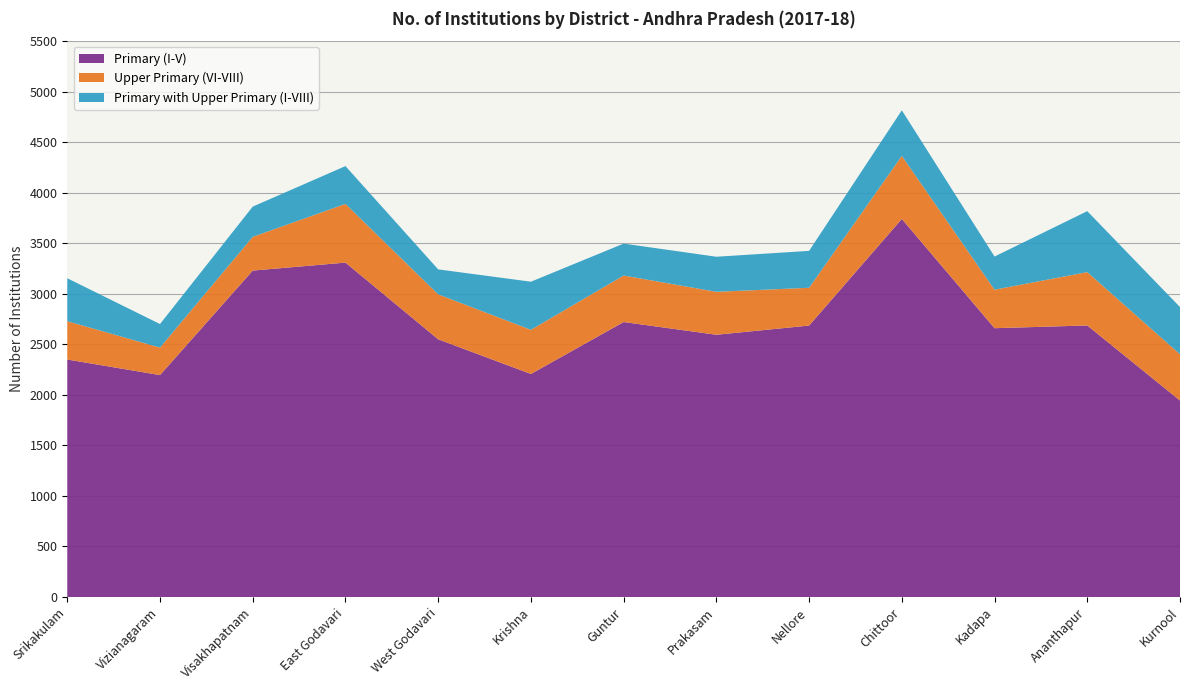

Reading left to right, extract all data points from this chart.

Primary (I-V): 2350	2196	3230	3309	2550	2207	2721	2595	2686	3741	2660	2687	1944
Upper Primary (VI-VIII): 379	272	334	581	445	437	460	425	374	624	381	528	458
Primary with Upper Primary (I-VIII): 425	233	299	374	247	476	316	347	365	451	328	603	467